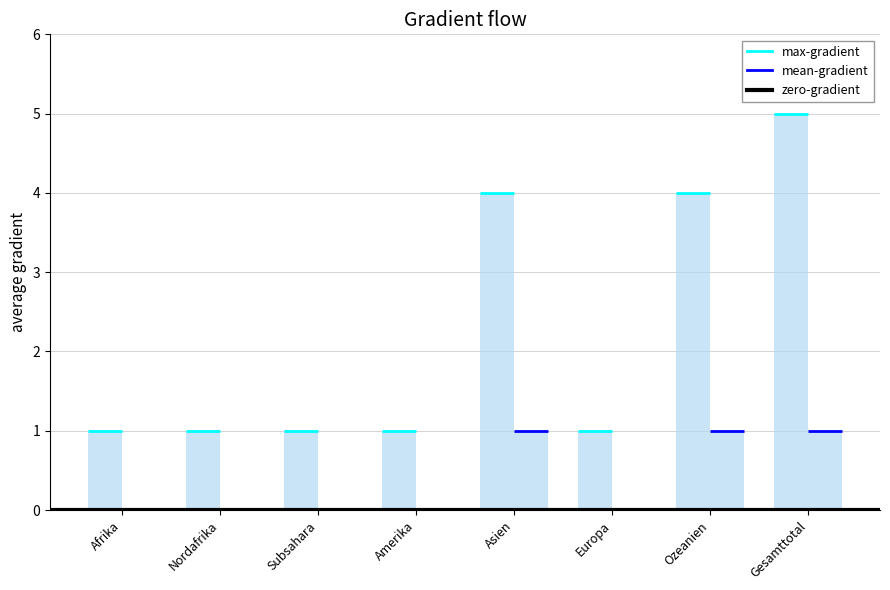

Which series changed the most between Afrika and Asien?

max-gradient